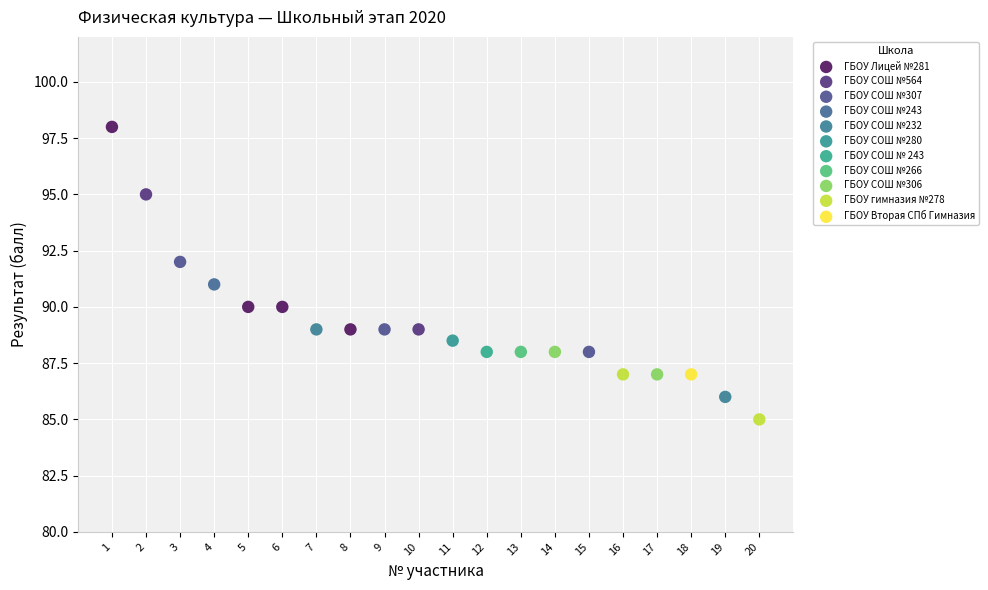

What are all the series names shown in the legend?

ГБОУ Лицей №281, ГБОУ СОШ №564, ГБОУ СОШ №307, ГБОУ СОШ №243, ГБОУ СОШ №232, ГБОУ СОШ №280, ГБОУ СОШ № 243, ГБОУ СОШ №266, ГБОУ СОШ №306, ГБОУ гимназия №278, ГБОУ Вторая СПб Гимназия